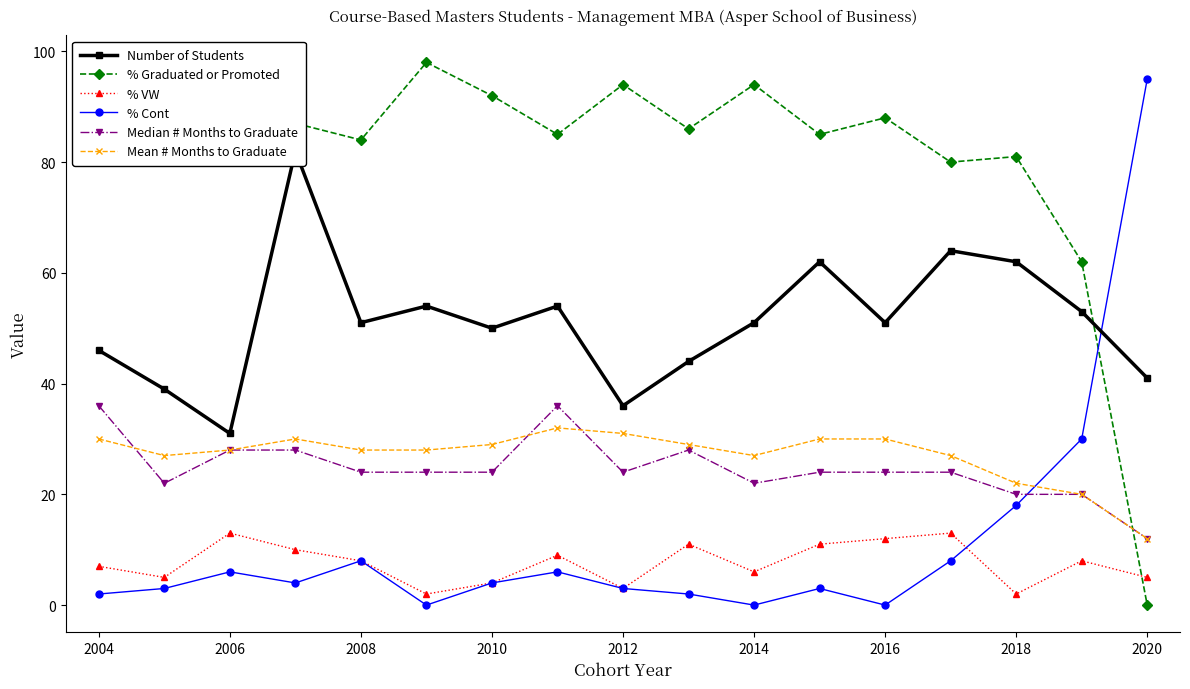

Which category has the lowest value in the % Graduated or Promoted series?

2020